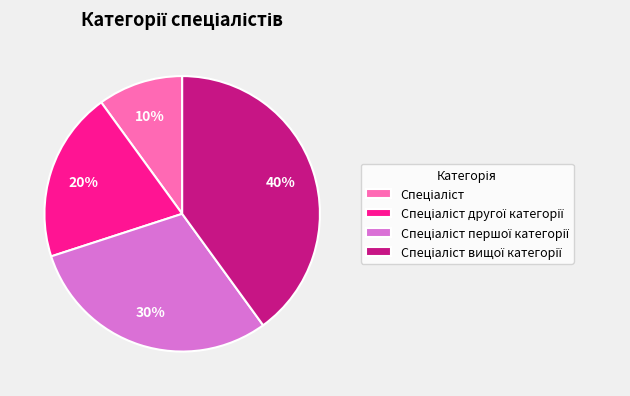

Count the number of slices in the pie.

4